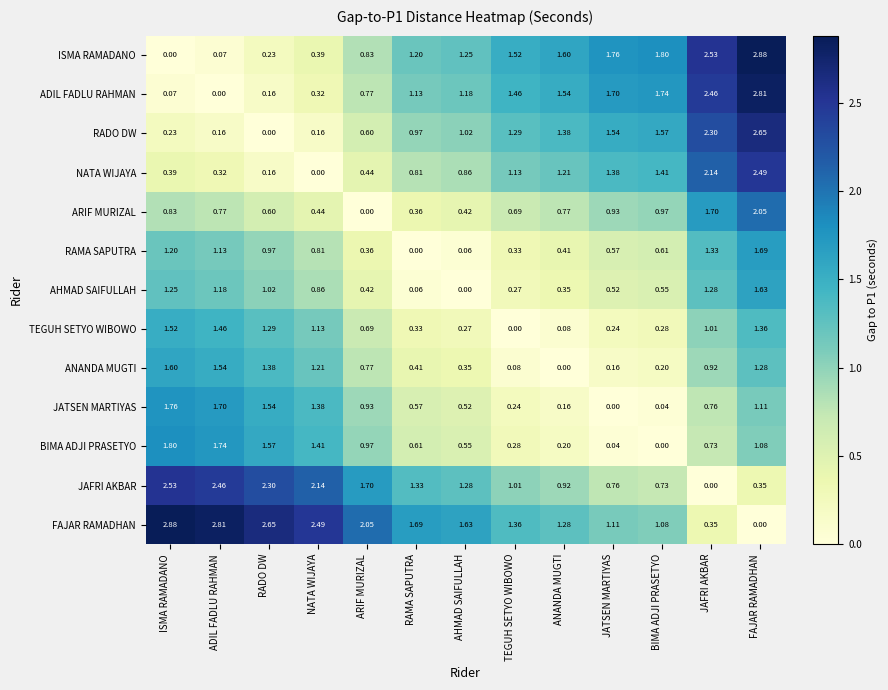

Rank the categories by RAMA SAPUTRA value from lowest to highest.

RAMA SAPUTRA, AHMAD SAIFULLAH, TEGUH SETYO WIBOWO, ARIF MURIZAL, ANANDA MUGTI, JATSEN MARTIYAS, BIMA ADJI PRASETYO, NATA WIJAYA, RADO DW, ADIL FADLU RAHMAN, ISMA RAMADANO, JAFRI AKBAR, FAJAR RAMADHAN